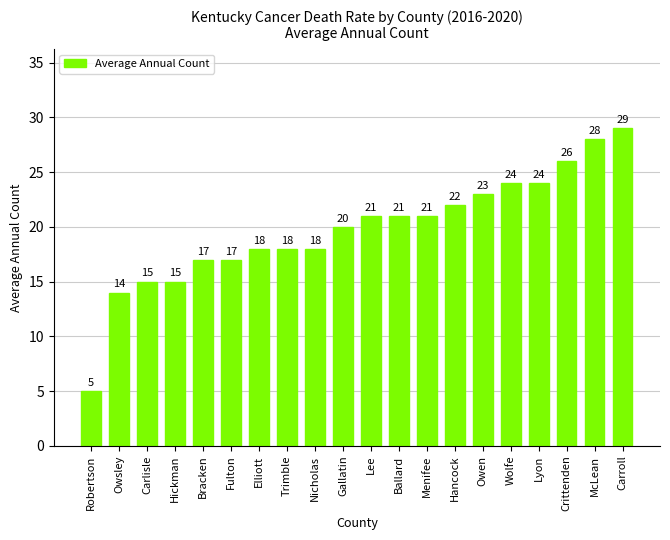

What is the change in value from Hickman to Carroll?

+14